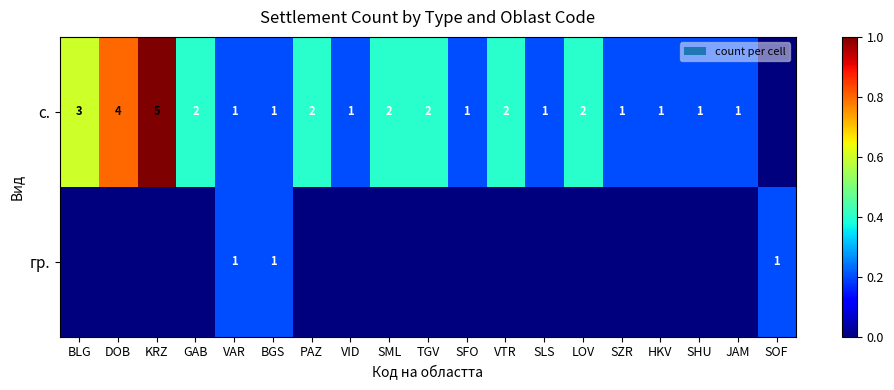

True or false: с. has a value of 2 at VAR.

False